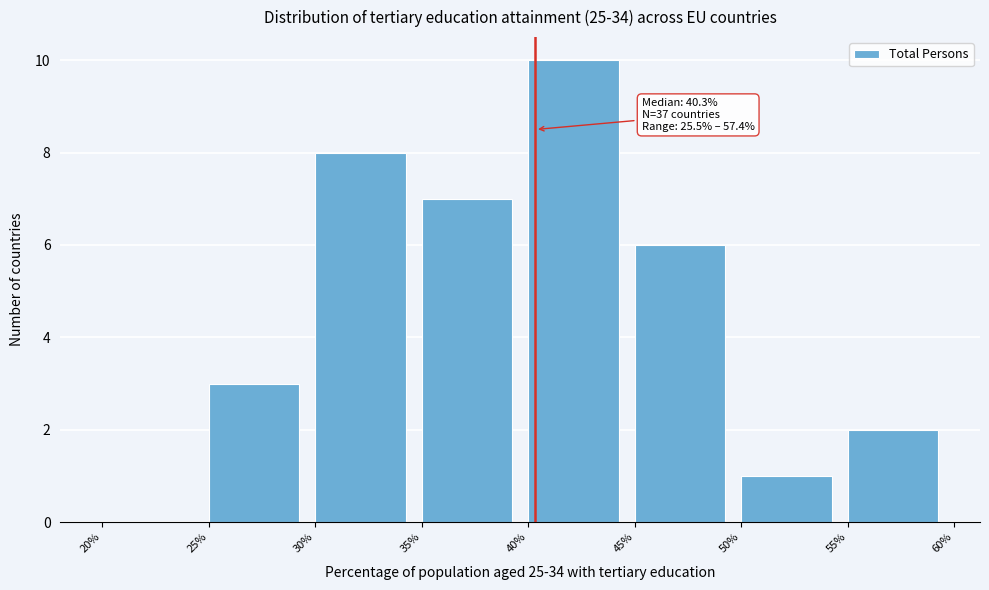

Which range on the x-axis has the tallest bar?

40% to 45%